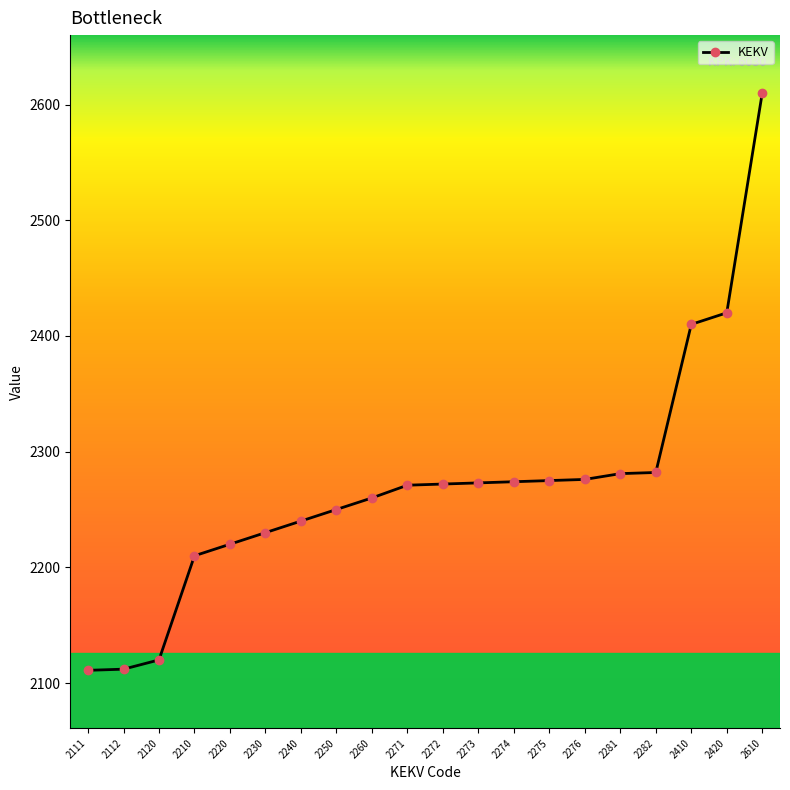

What is the difference between the second highest and second lowest values?

308